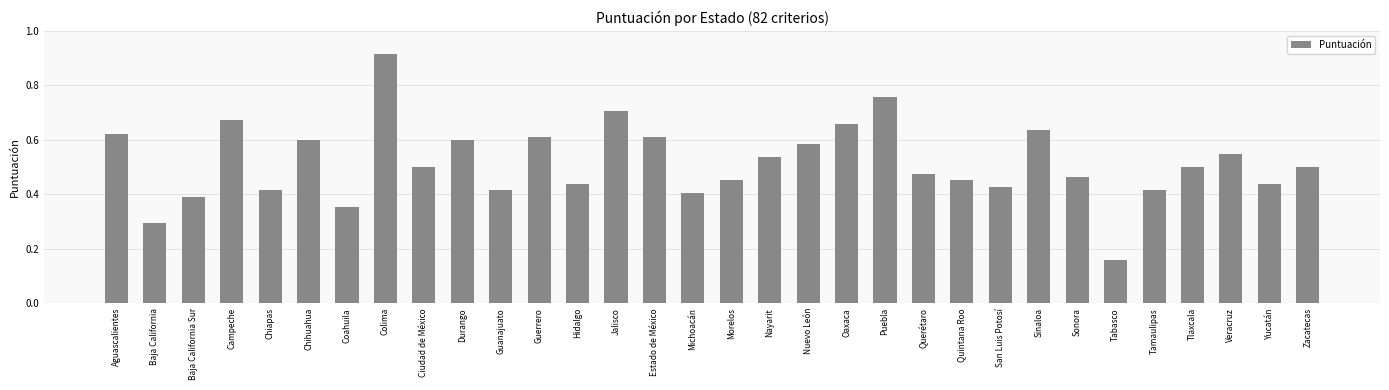

What is the sum of all values?

16.5